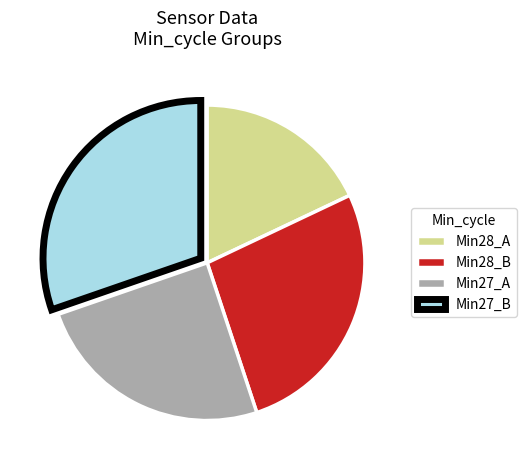

What is the largest slice in the pie chart?

Min27_B